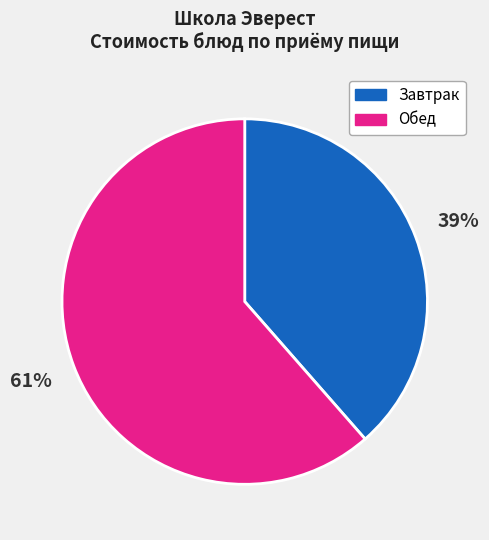

The Обед slice represents 61% of the pie. True or false?

True